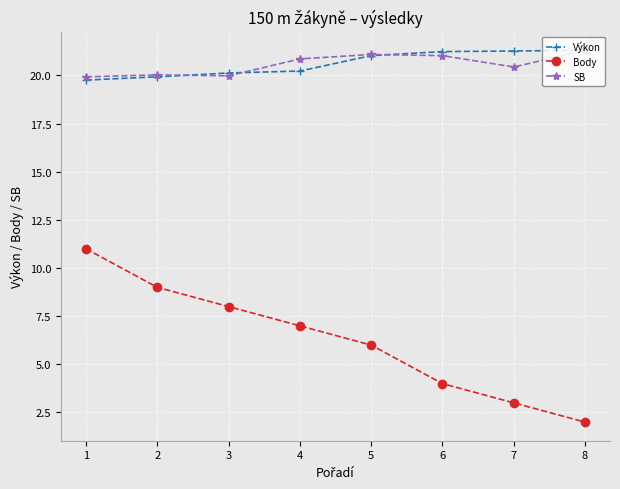

Does the chart display data point markers on the line(s)?

Yes